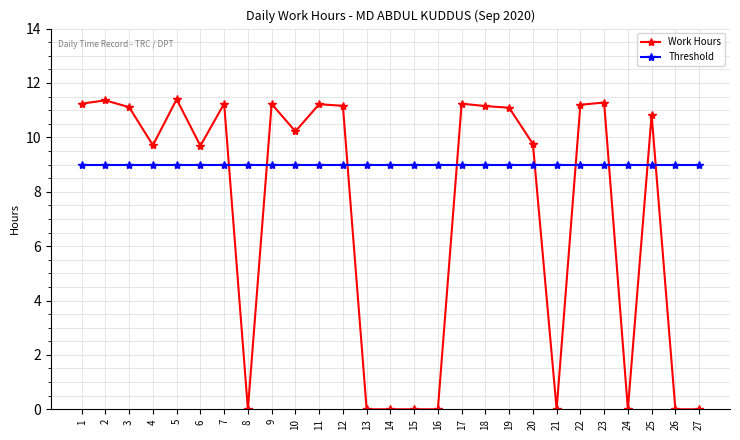

Which series has the largest range (max minus min)?

Work Hours